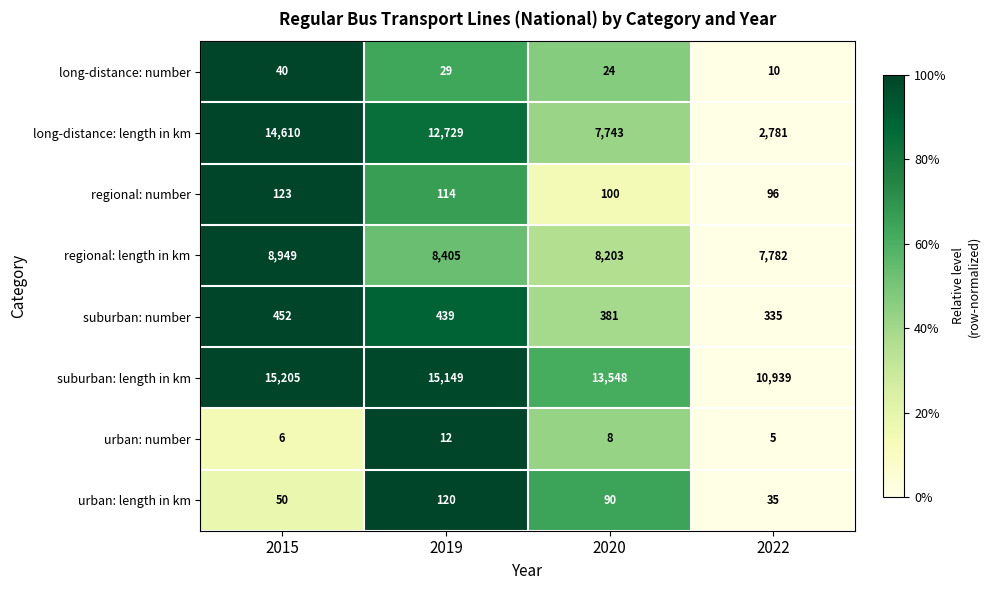

Which series has the widest spread of values?

long-distance: length in km